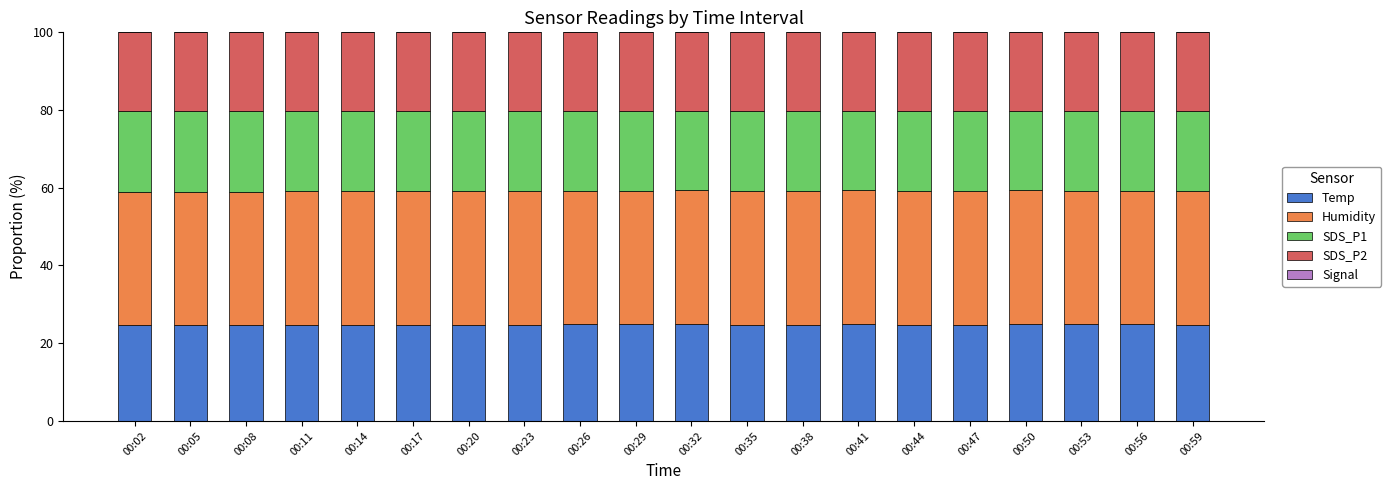

How many categories are shown in the chart?

20